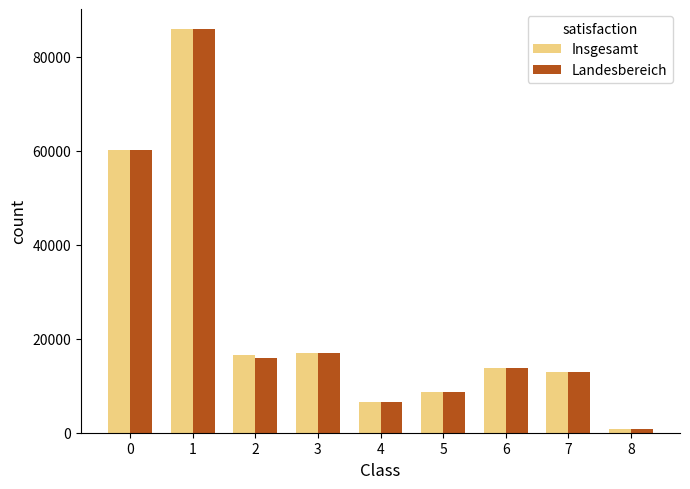

What is the greatest value displayed?

85815